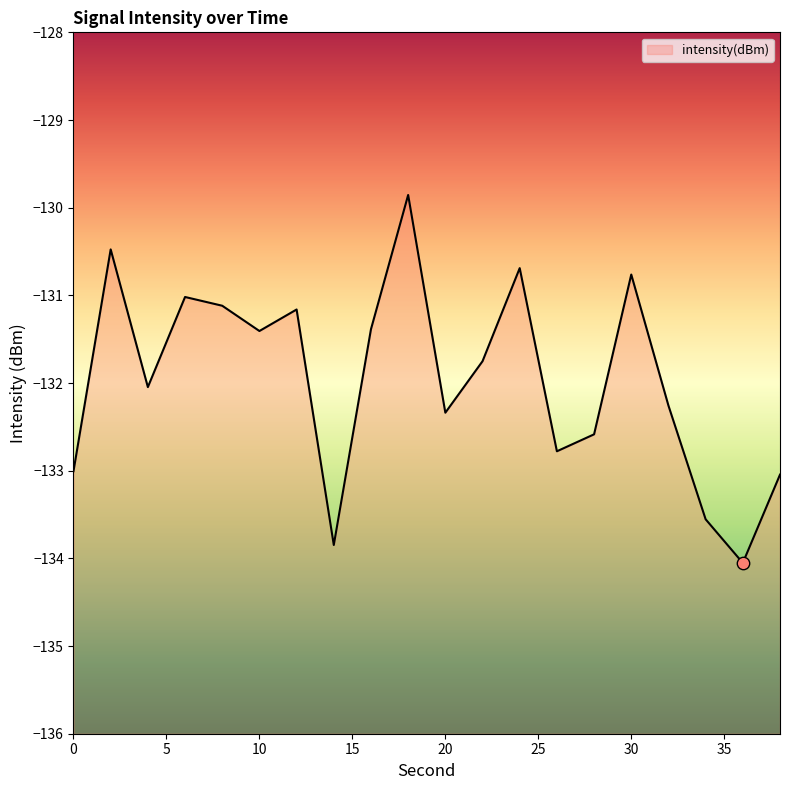

Which has a higher value, 18 or 16?

18